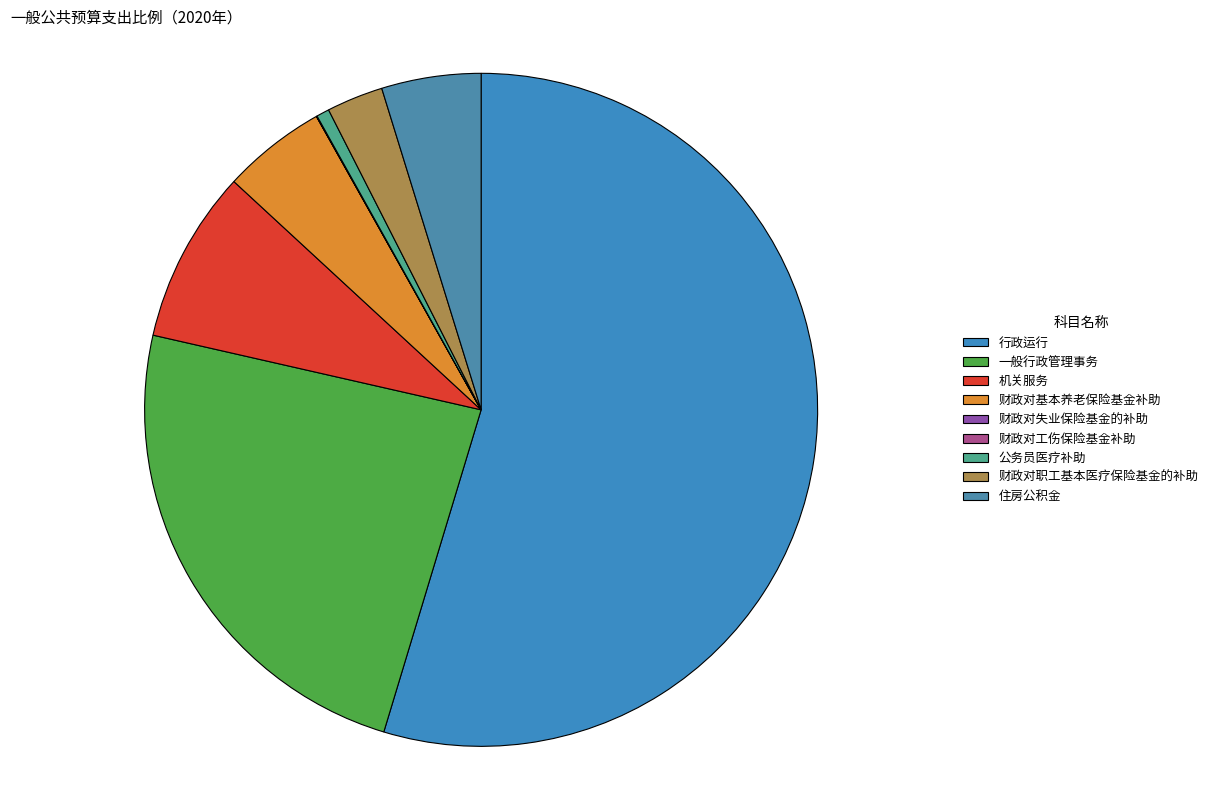

How much of the chart is everything except 财政对基本养老保险基金补助?

95.0%